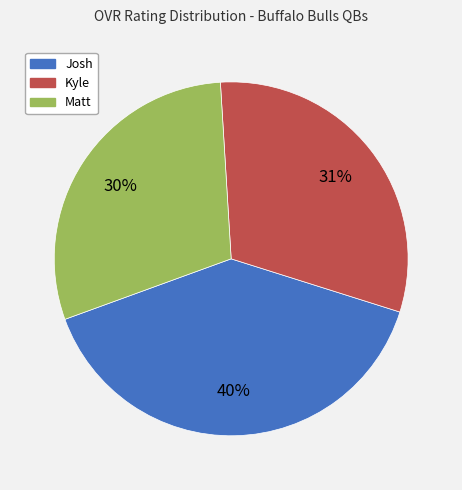

Which slice is the largest?

Josh